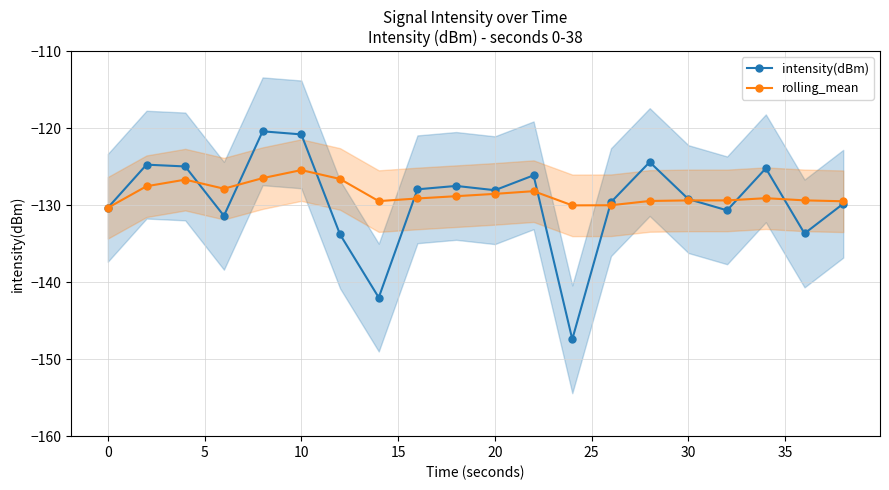

Which category has the highest value in the rolling_mean series?

10